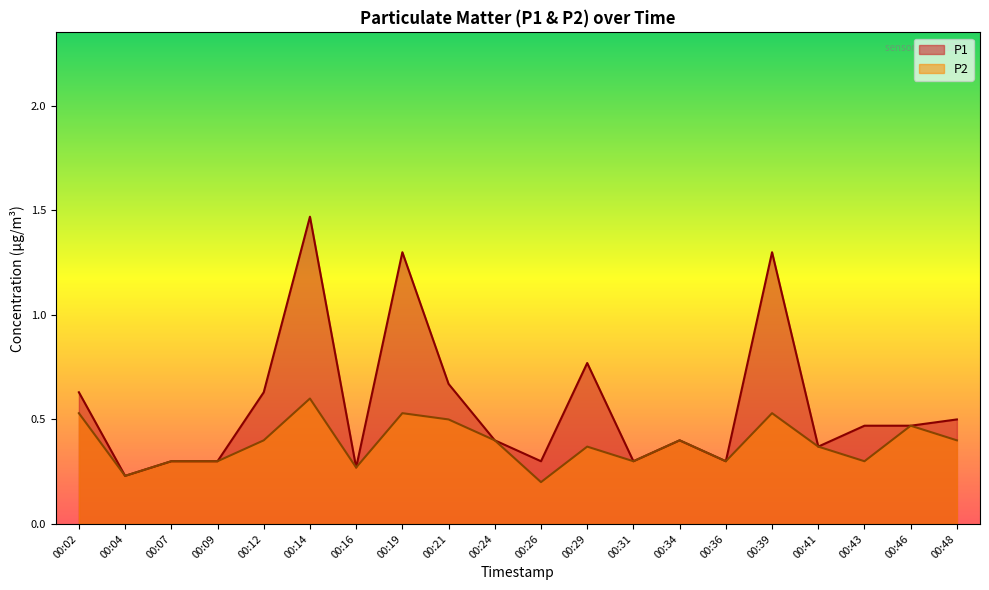

What is the value of the P1 point at the 6th from the left?

1.5